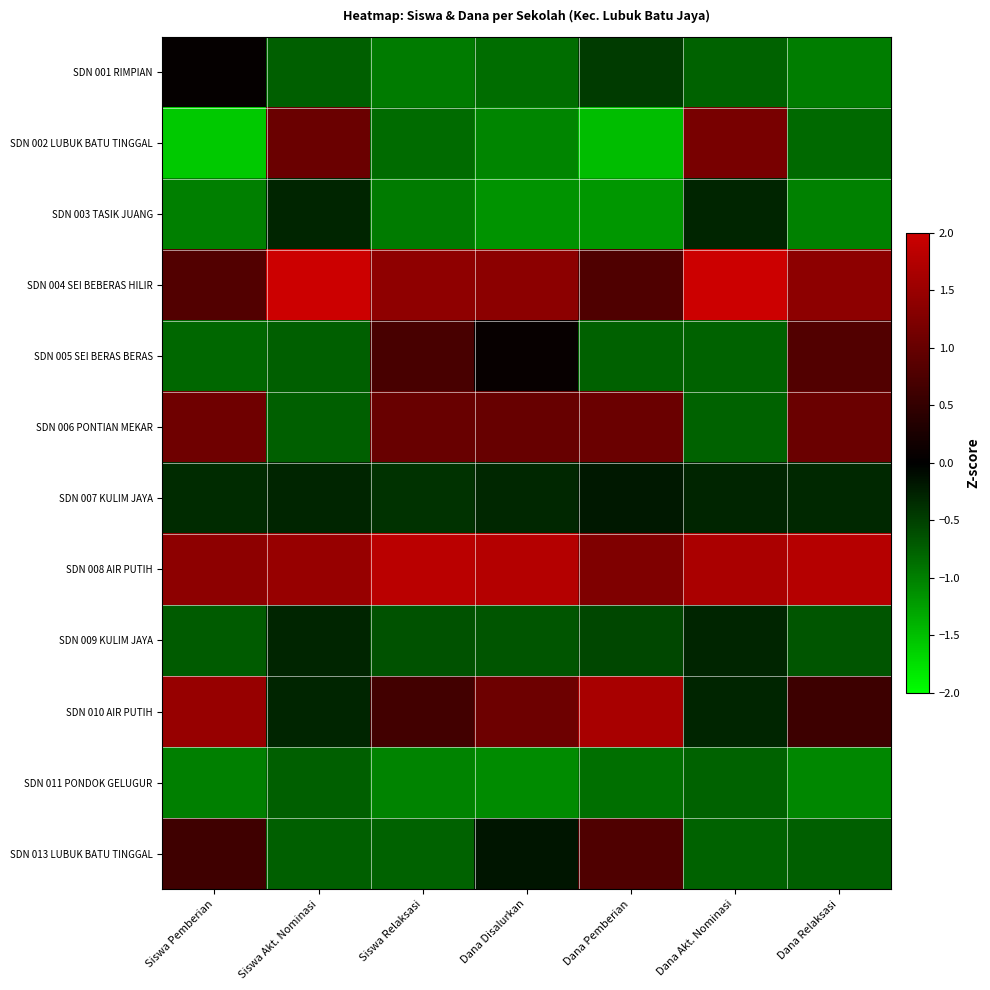

Which has a higher value, Siswa Relaksasi or Siswa Akt. Nominasi?

Siswa Akt. Nominasi